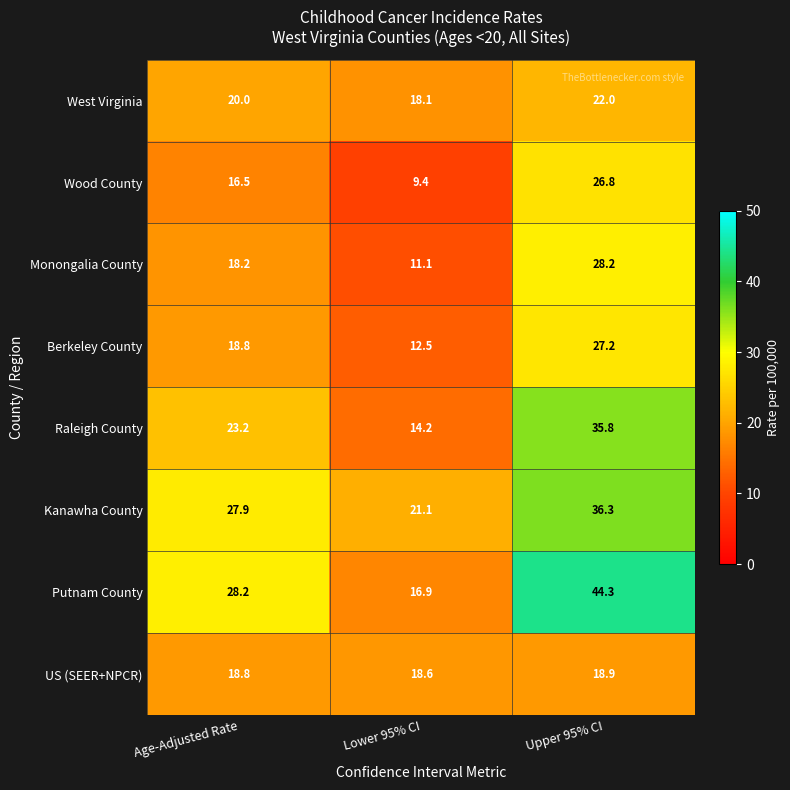

Reading right to left, transcribe all the data shown in this chart.

West Virginia: Upper 95% CI=22.0	Lower 95% CI=18.1	Age-Adjusted Rate=20.0
Wood County: Upper 95% CI=26.8	Lower 95% CI=9.4	Age-Adjusted Rate=16.5
Monongalia County: Upper 95% CI=28.2	Lower 95% CI=11.1	Age-Adjusted Rate=18.2
Berkeley County: Upper 95% CI=27.2	Lower 95% CI=12.5	Age-Adjusted Rate=18.8
Raleigh County: Upper 95% CI=35.8	Lower 95% CI=14.2	Age-Adjusted Rate=23.2
Kanawha County: Upper 95% CI=36.3	Lower 95% CI=21.1	Age-Adjusted Rate=27.9
Putnam County: Upper 95% CI=44.3	Lower 95% CI=16.9	Age-Adjusted Rate=28.2
US (SEER+NPCR): Upper 95% CI=18.9	Lower 95% CI=18.6	Age-Adjusted Rate=18.8